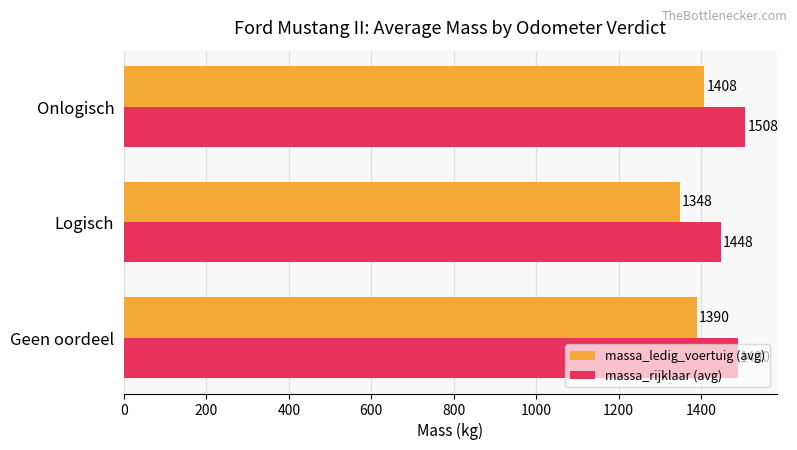

Is it true that massa_ledig_voertuig (avg) equals 424 at Geen oordeel?

False